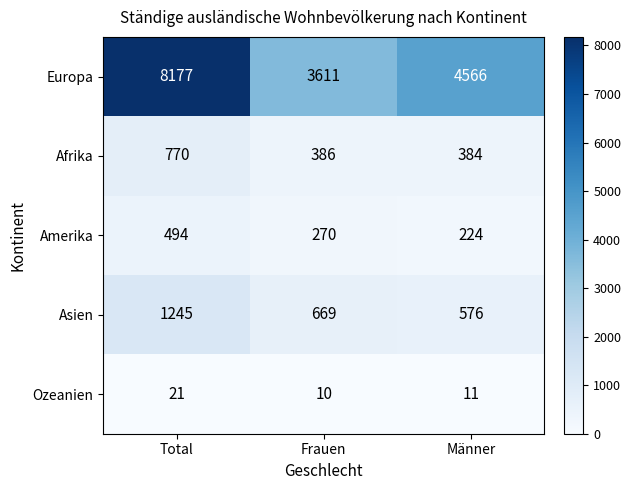

At how many categories does at least one series exceed 7904?

1